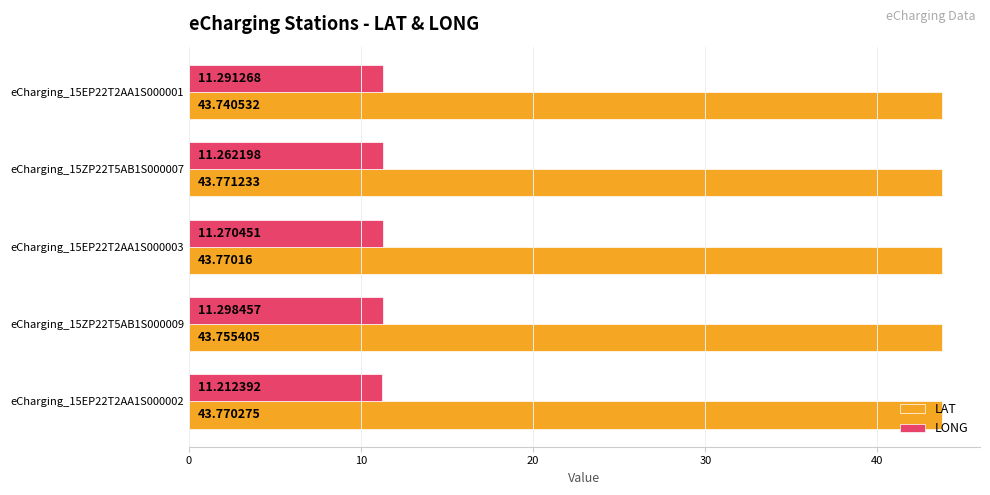

List the labels in order of LONG value, smallest first.

eCharging_15EP22T2AA1S000002, eCharging_15ZP22T5AB1S000007, eCharging_15EP22T2AA1S000003, eCharging_15EP22T2AA1S000001, eCharging_15ZP22T5AB1S000009